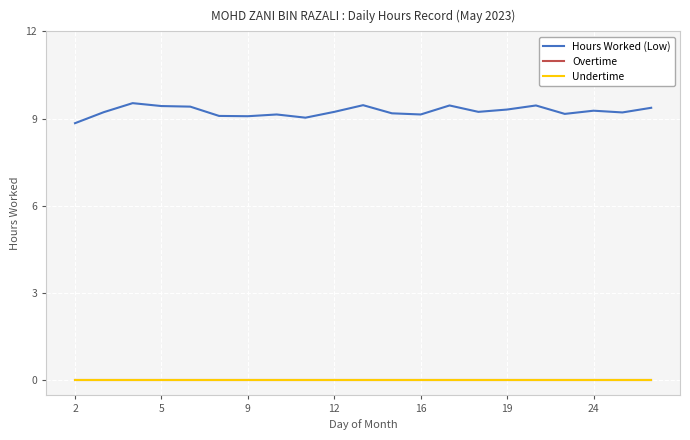

At how many categories does at least one series exceed 6?

21